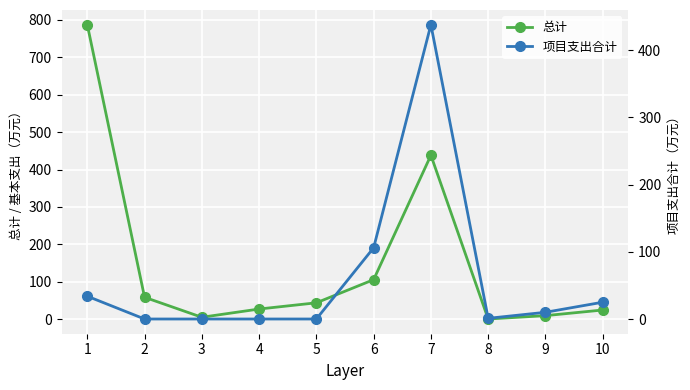

Reading right to left, transcribe all the data shown in this chart.

总计: 25.0	10.0	1.0	438.0	106.0	44.2	27.7	5.7	59.0	786.4
项目支出合计: 25.0	10.0	1.0	438.0	106.0	0.0	0.0	0.0	0.0	33.9